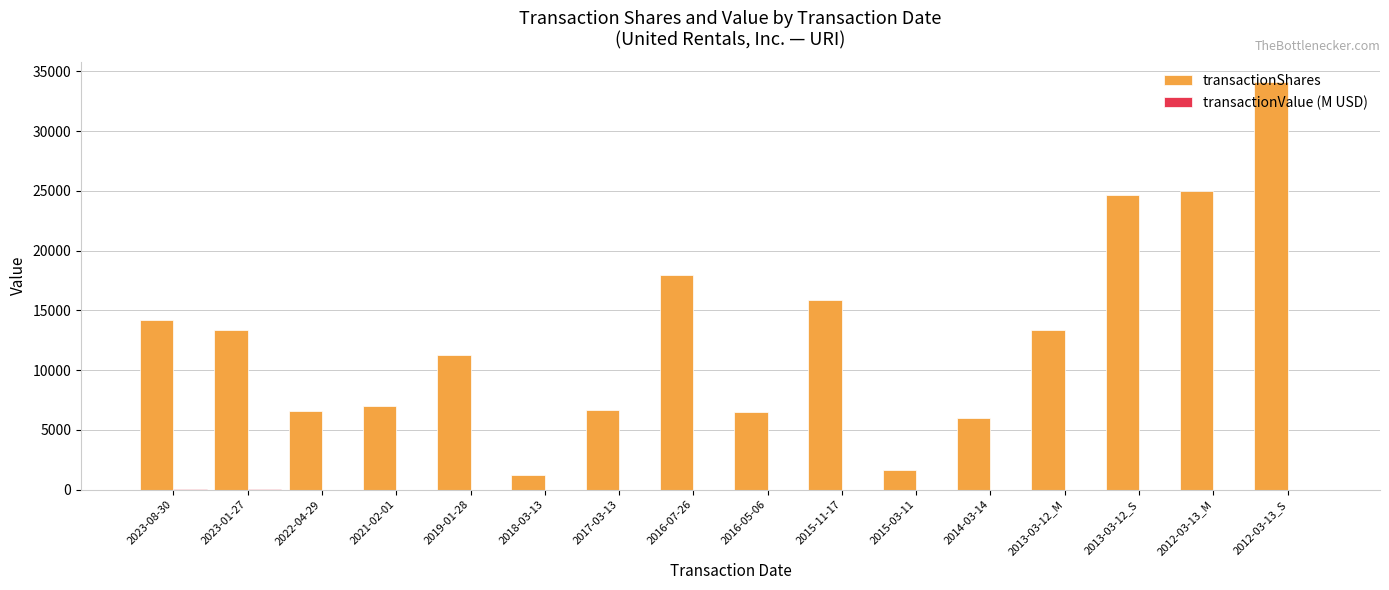

At which category is the sum across all series the highest?

2012-03-13_S